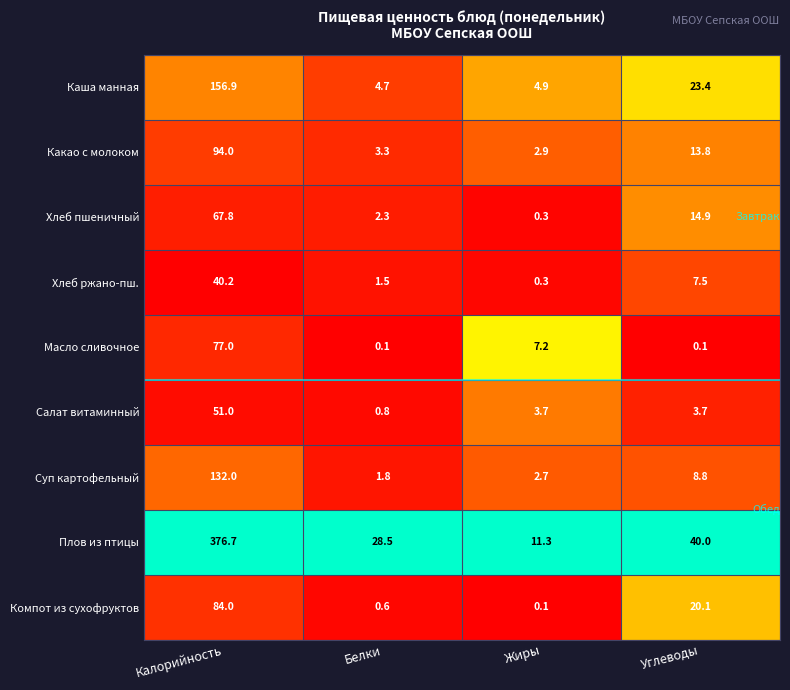

Rank the series at Калорийность from highest to lowest value.

Плов из птицы, Каша манная, Суп картофельный, Какао с молоком, Компот из сухофруктов, Масло сливочное, Хлеб пшеничный, Салат витаминный, Хлеб ржано-пш.